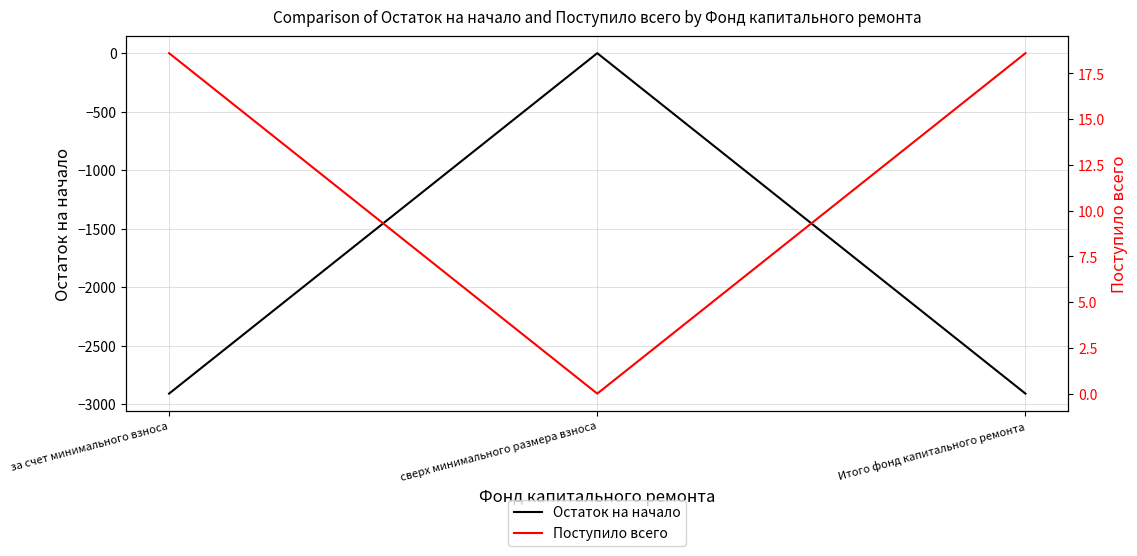

At which category is the sum across all series the highest?

сверх минимального размера взноса